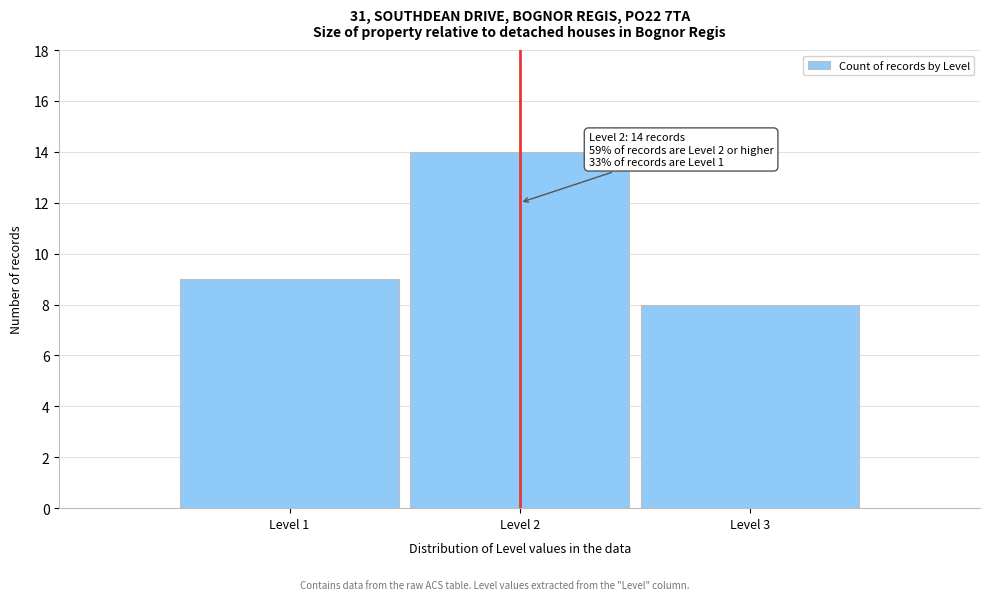

Reading left to right, extract all data points from this chart.

Level 1=9	Level 2=14	Level 3=8